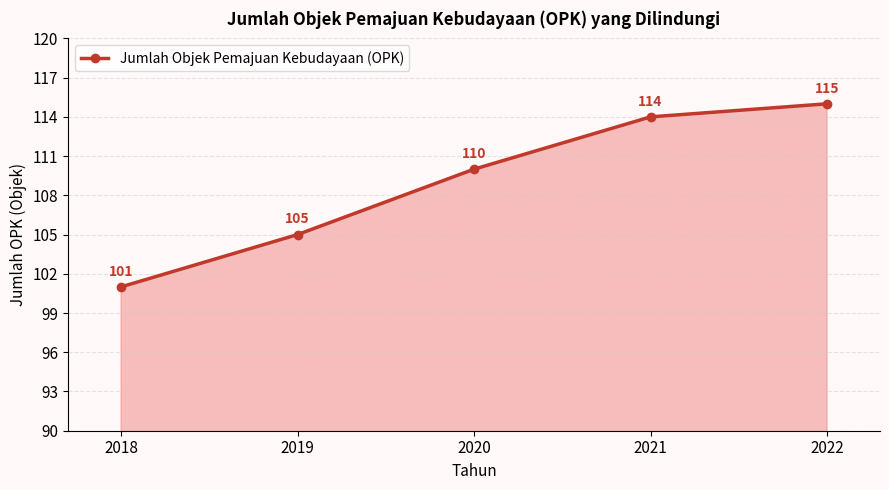

The value at 2021 is 52. True or false?

False